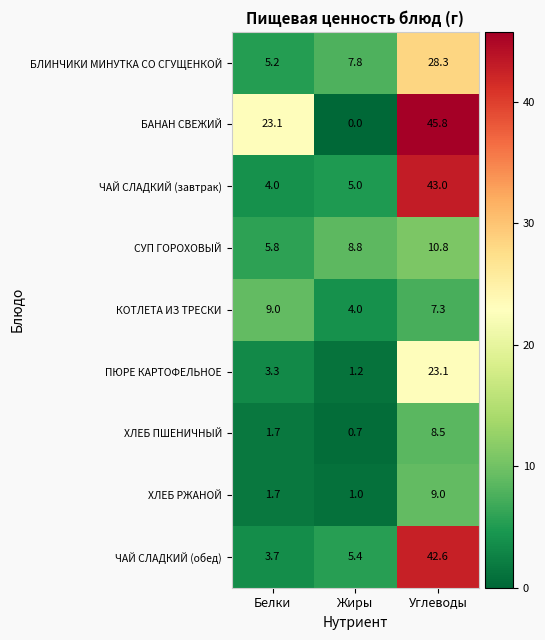

What is the average value of the ПЮРЕ КАРТОФЕЛЬНОЕ series?

9.2